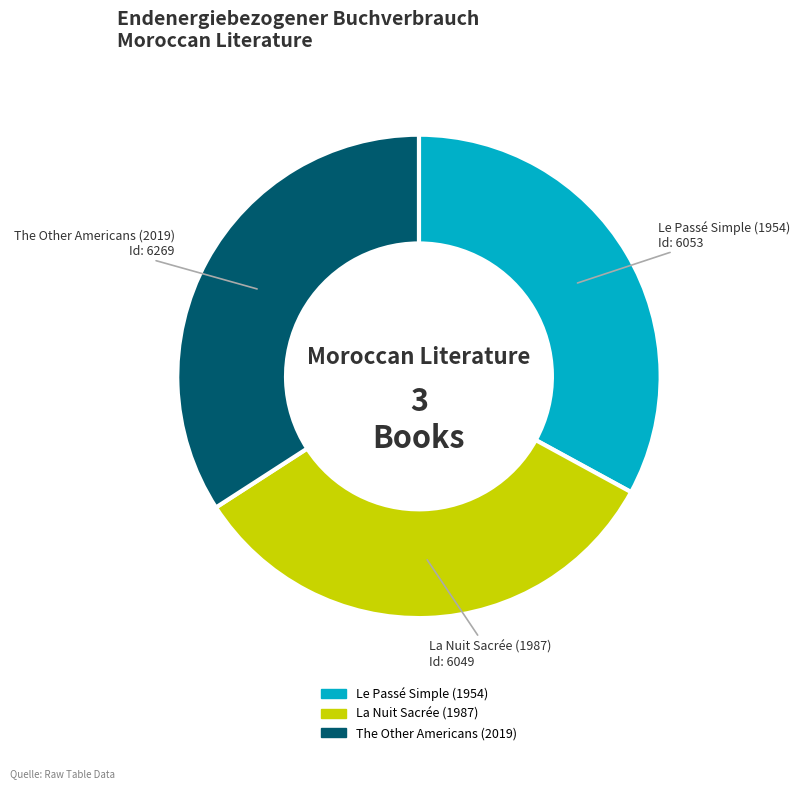

Is the sum of La Nuit Sacrée (1987) and Le Passé Simple (1954) greater than half?

Yes